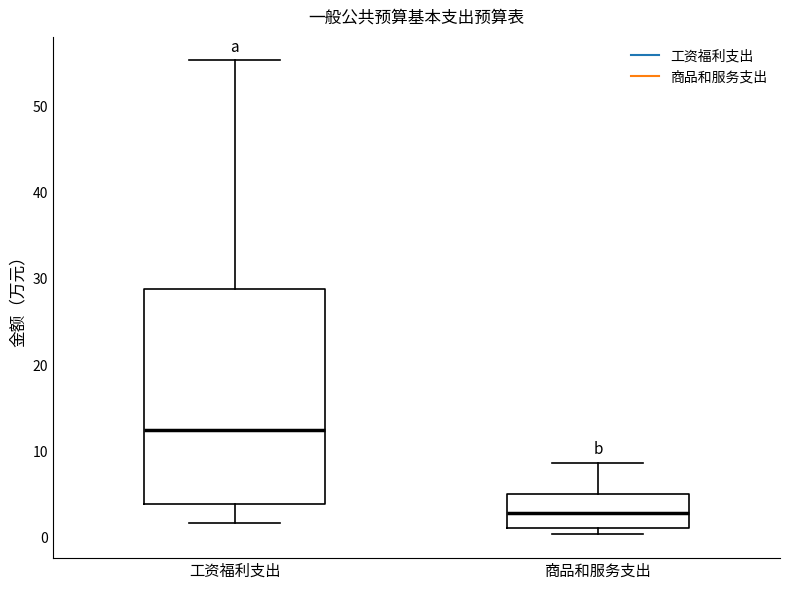

Which box is the tallest, from its lower edge to its upper edge?

工资福利支出